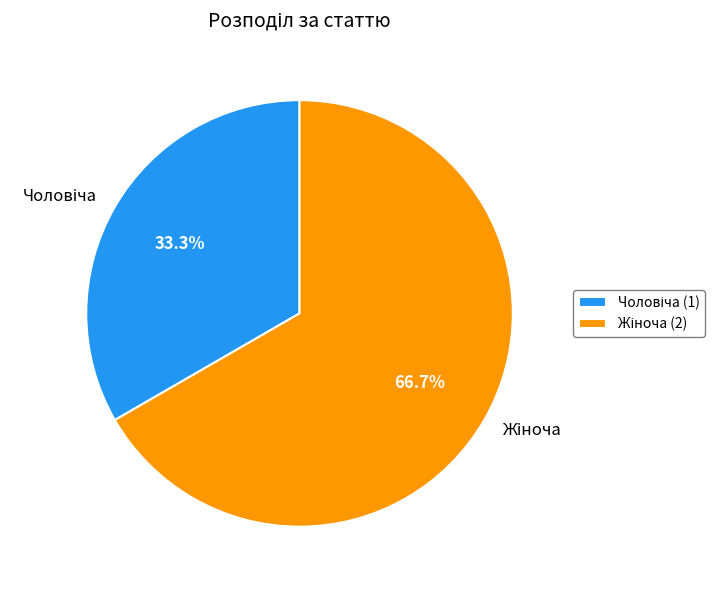

To the nearest percent, what is the difference between the largest and smallest slice percentages?

33%